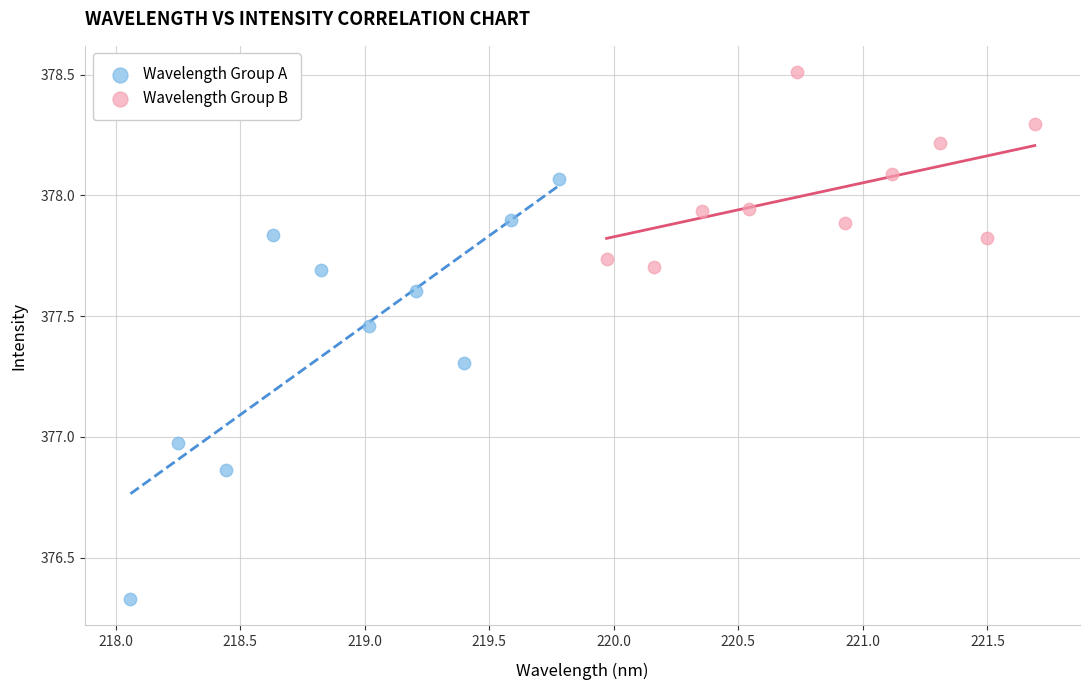

Which series contains the lowest Y value?

Wavelength Group A